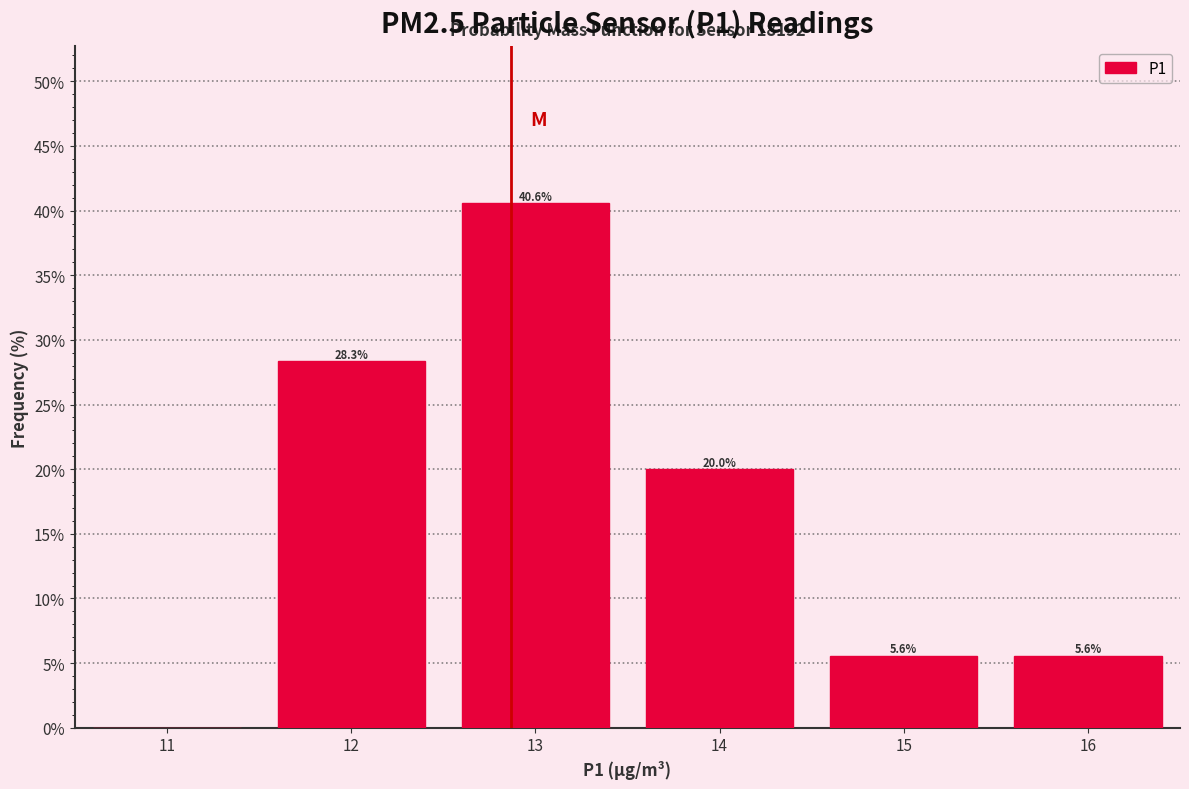

Over which range of the x-axis is the bar tallest?

12.5 to 13.5